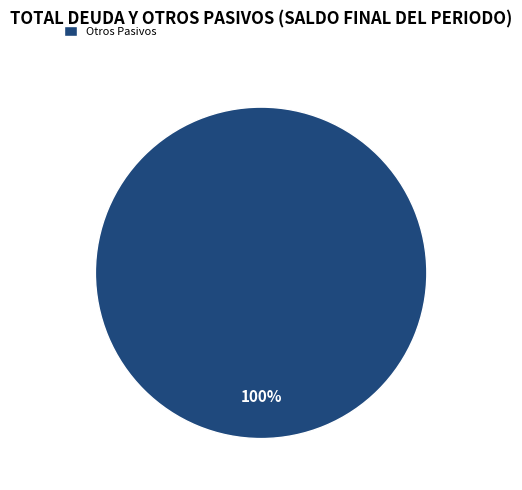

Is Otros Pasivos the majority of the pie?

Yes